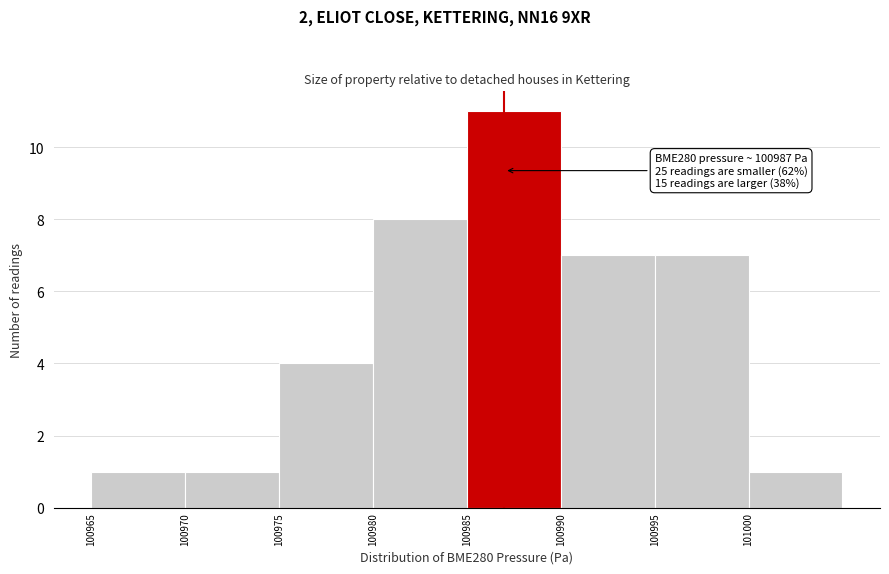

Which range on the x-axis has the tallest bar?

100985 to 100990